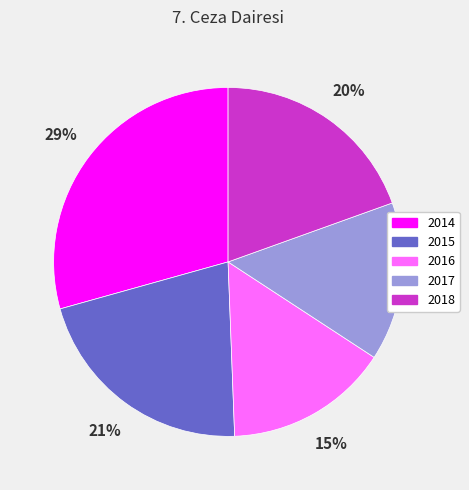

Count the number of slices in the pie.

5